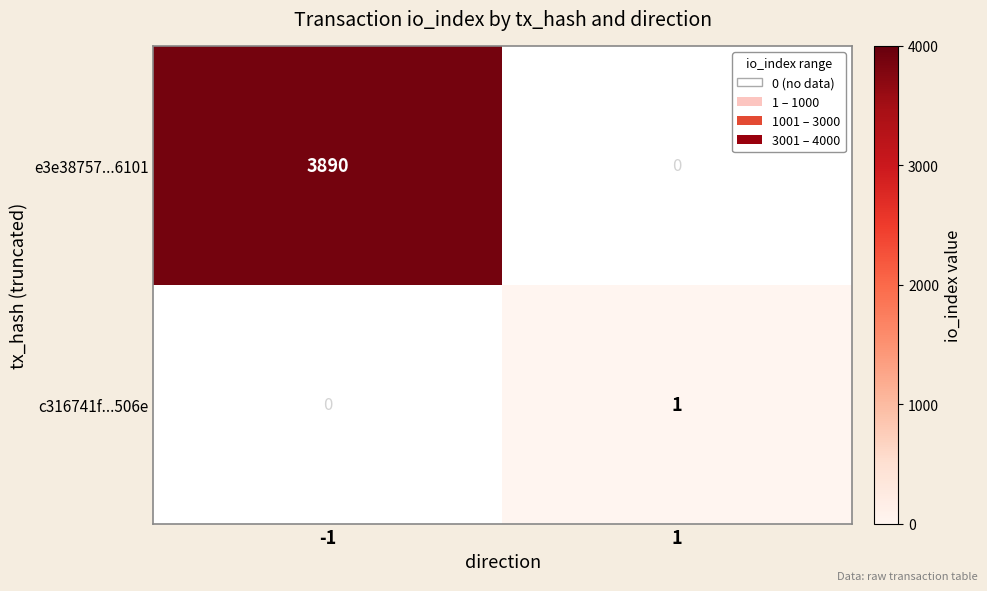

What is the total value across all series at 1?

1